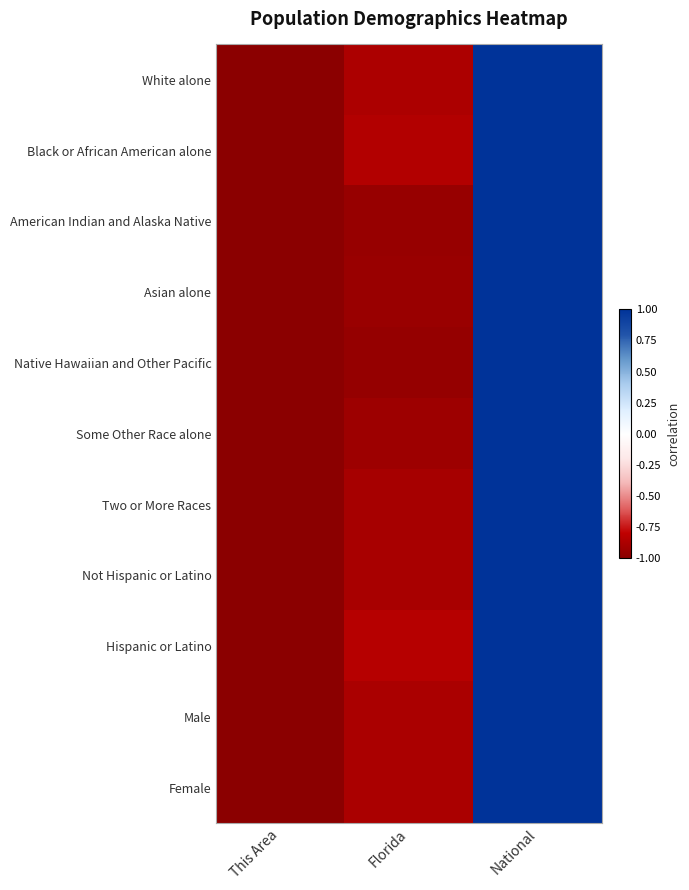

Count the number of categories in the chart.

3